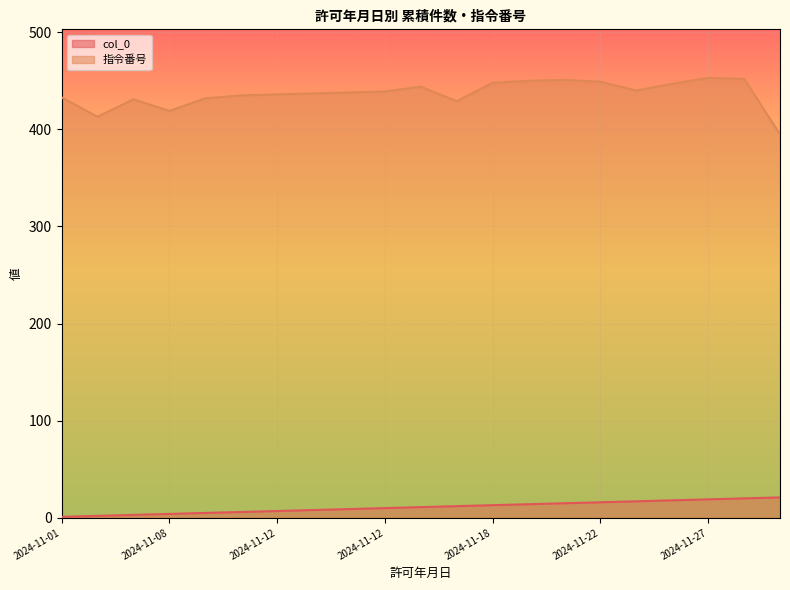

At which label does 指令番号 reach its peak?

2024-11-27